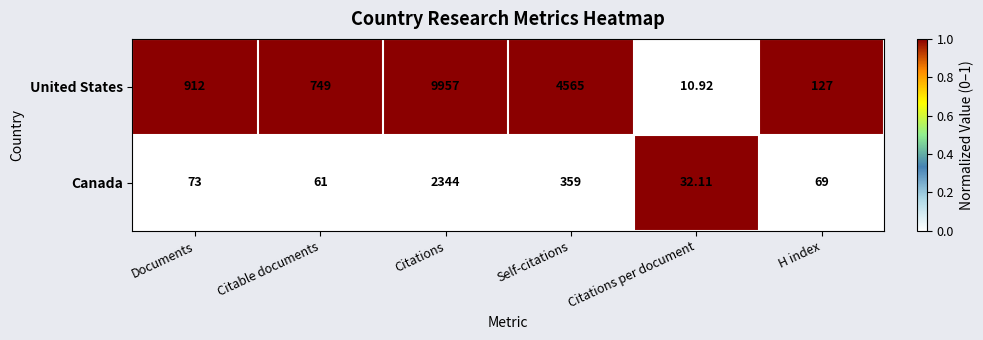

Where is Canada nearest to the value 1188?

Self-citations